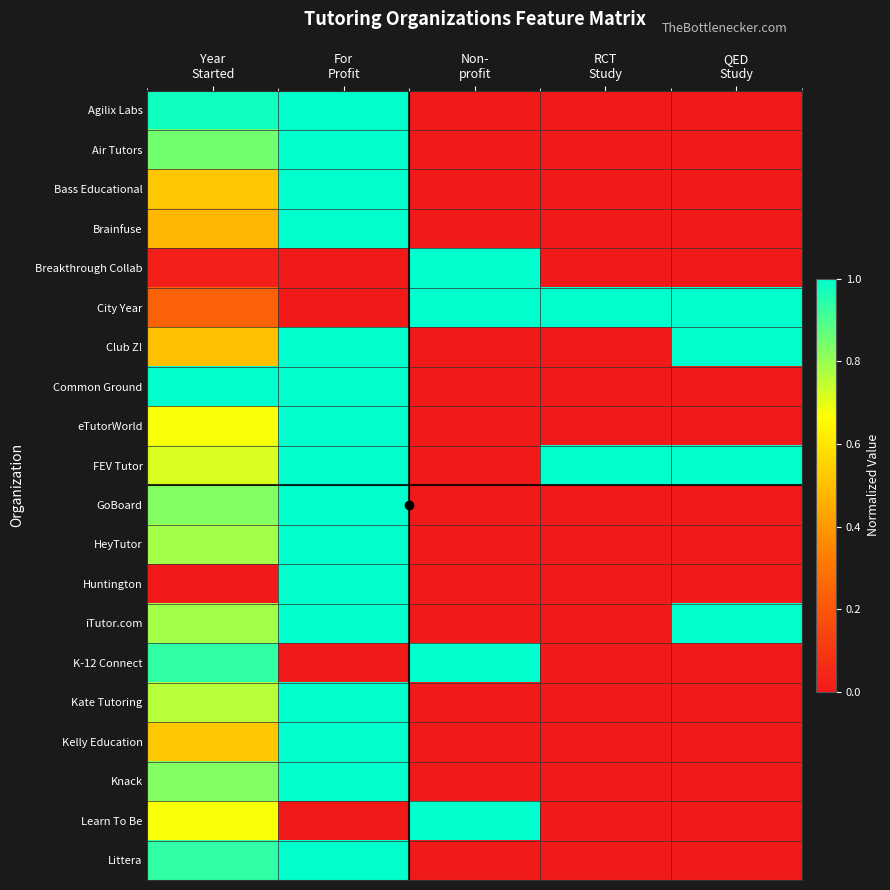

At how many categories does at least one series exceed 0?

5